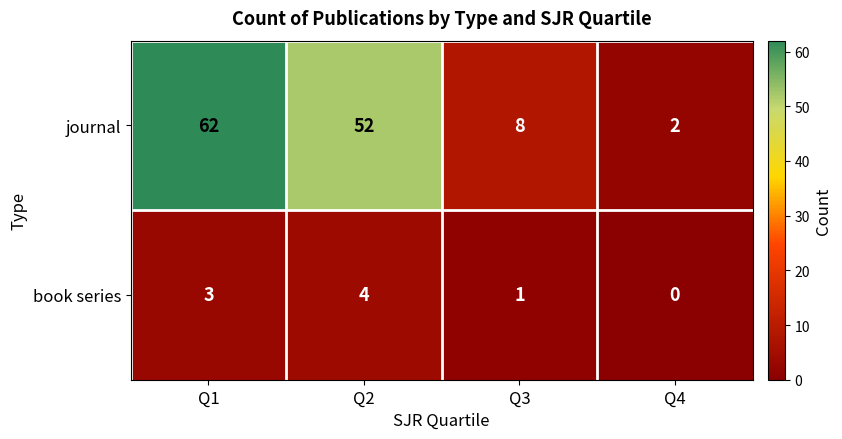

Which series has the largest total across all categories?

journal